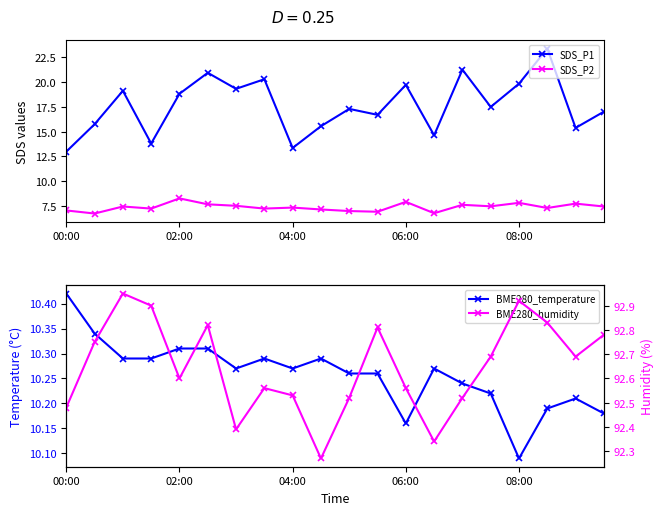

Which has a higher value, 5 or 14?

14